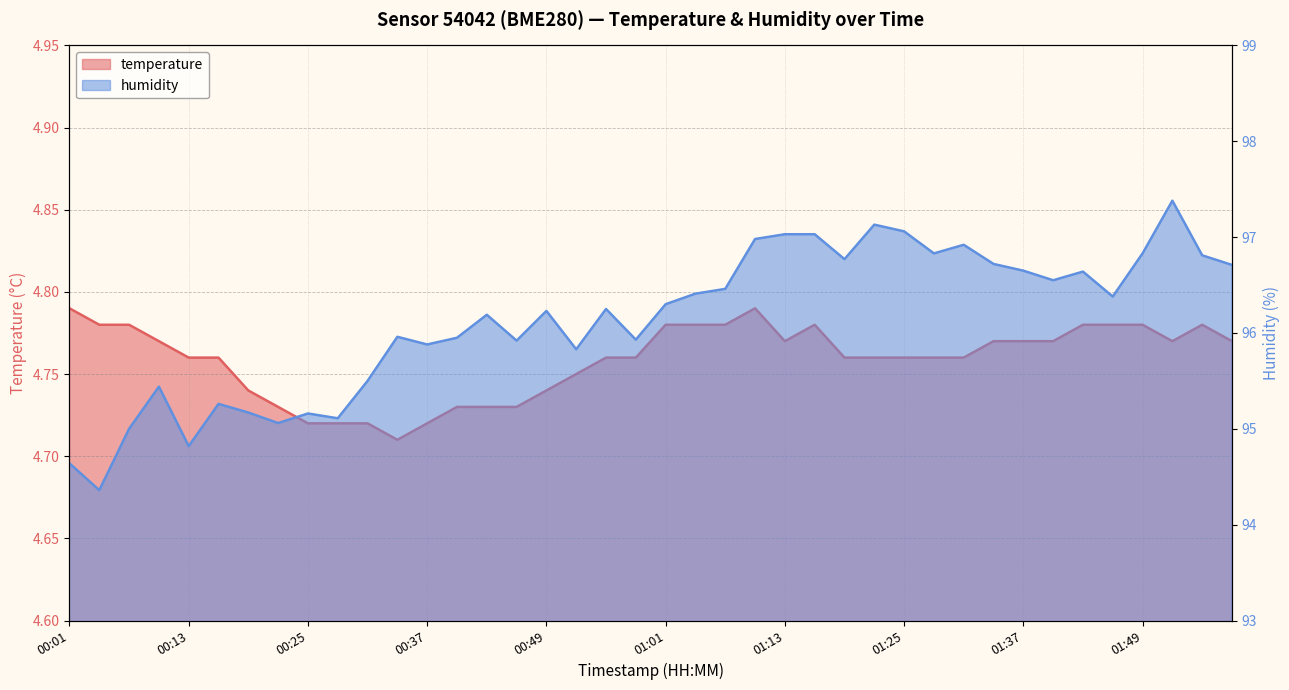

List the labels in order of temperature value, largest first.

00:01, 01:10, 00:04, 00:07, 01:01, 01:04, 01:07, 01:16, 01:43, 01:46, 01:49, 01:55, 00:10, 01:13, 01:34, 01:37, 01:40, 01:52, 01:58, 00:13, 00:16, 00:55, 00:58, 01:19, 01:22, 01:25, 01:28, 01:31, 00:52, 00:19, 00:49, 00:22, 00:40, 00:43, 00:46, 00:25, 00:28, 00:31, 00:37, 00:34